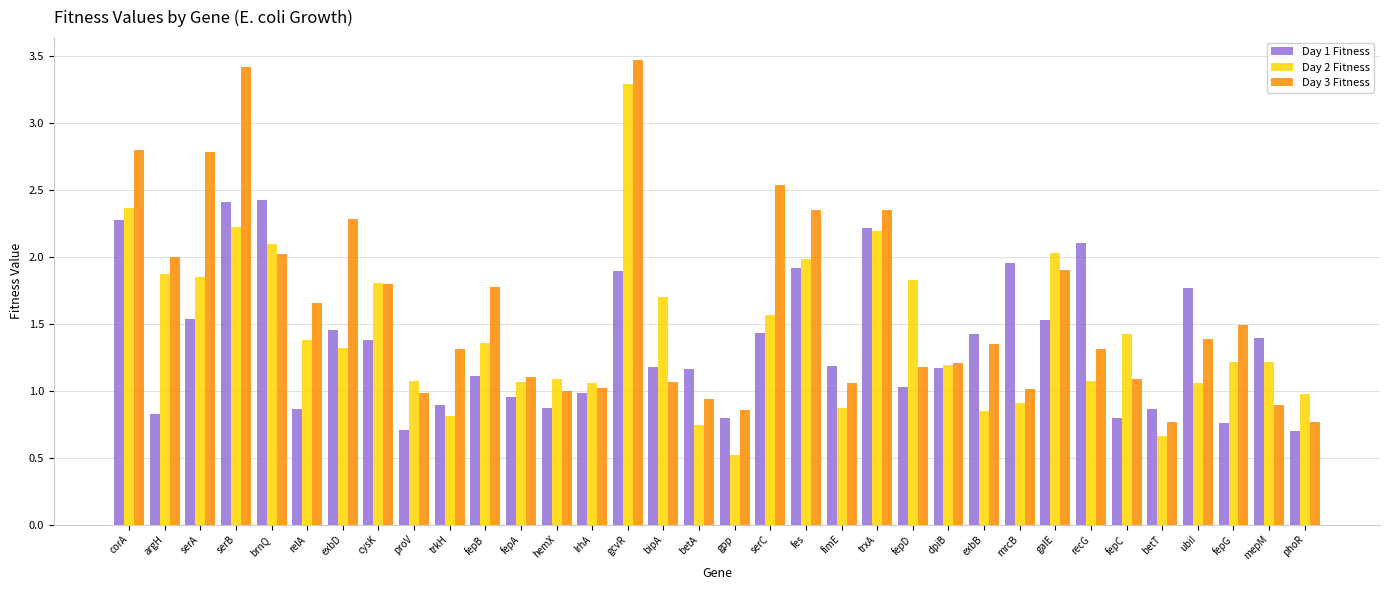

List the series in order of their peak value, lowest first.

Day 1 Fitness, Day 2 Fitness, Day 3 Fitness